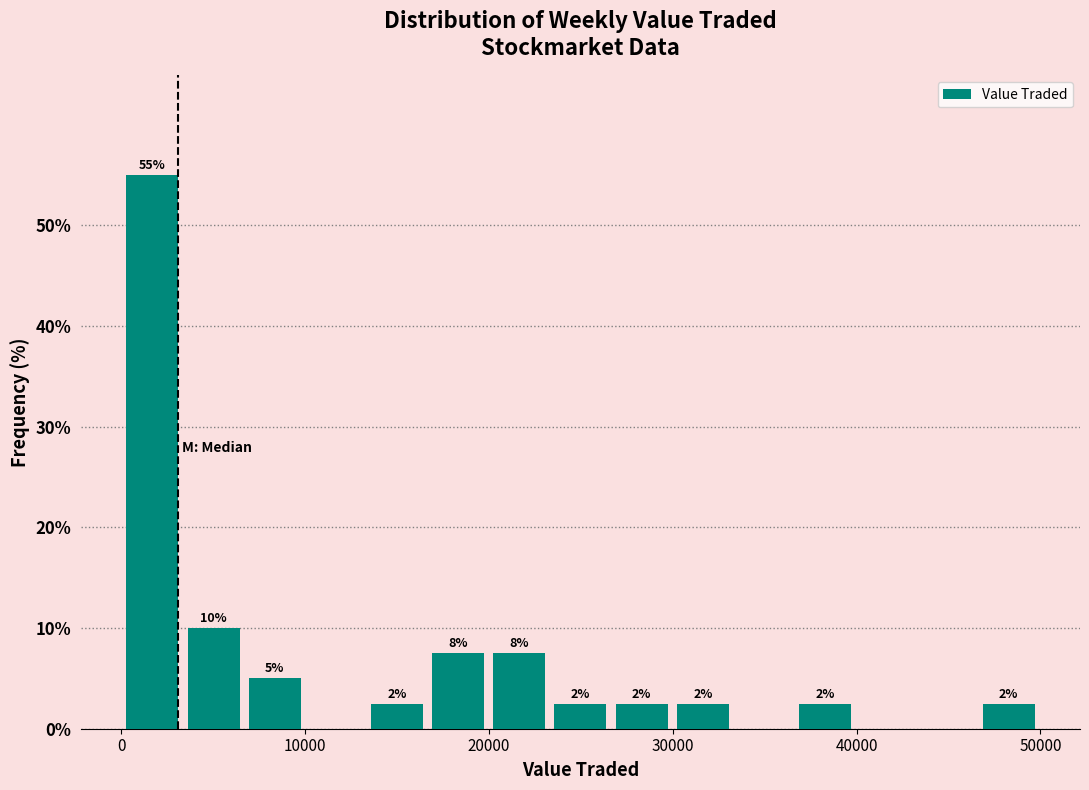

Read against the x-axis, roughly where is the centre of the tallest bar?

2000